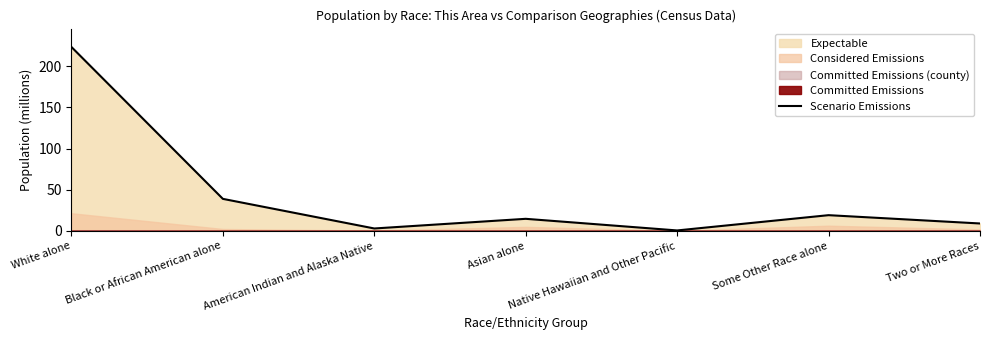

Which category has the highest value across all series?

White alone